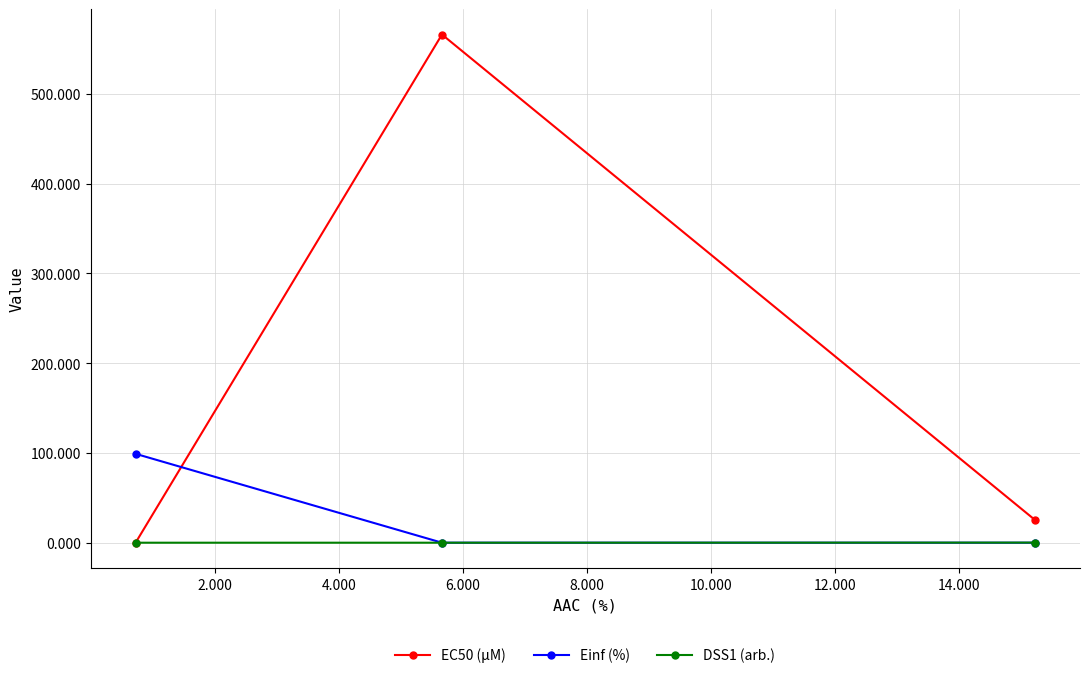

List the series in order of their overall mean, lowest first.

DSS1 (arb.), Einf (%), EC50 (µM)